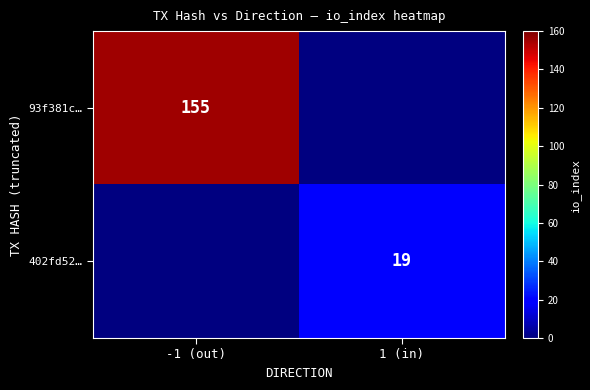

Is the value of 93f381c… at -1 (out) greater than the value of 402fd52… at 1 (in)?

Yes